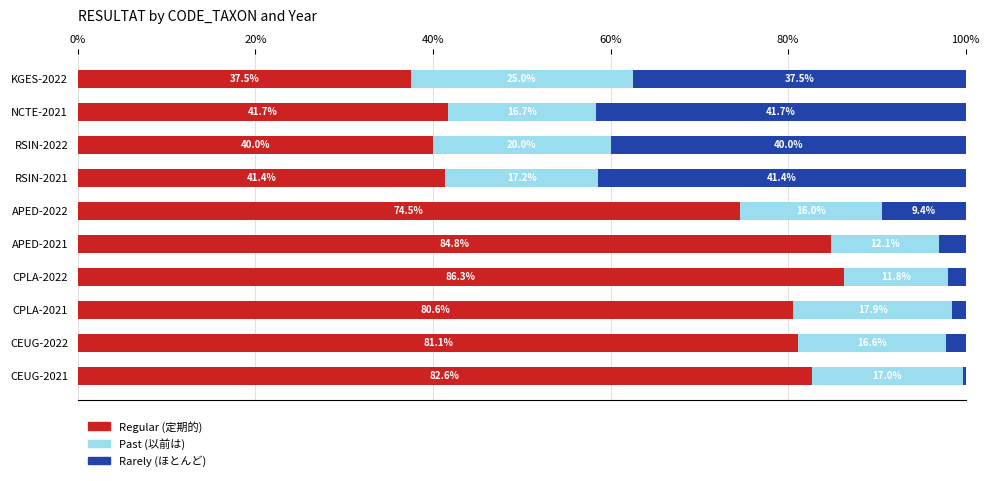

What is the total value across all series at KGES-2022?

100.0